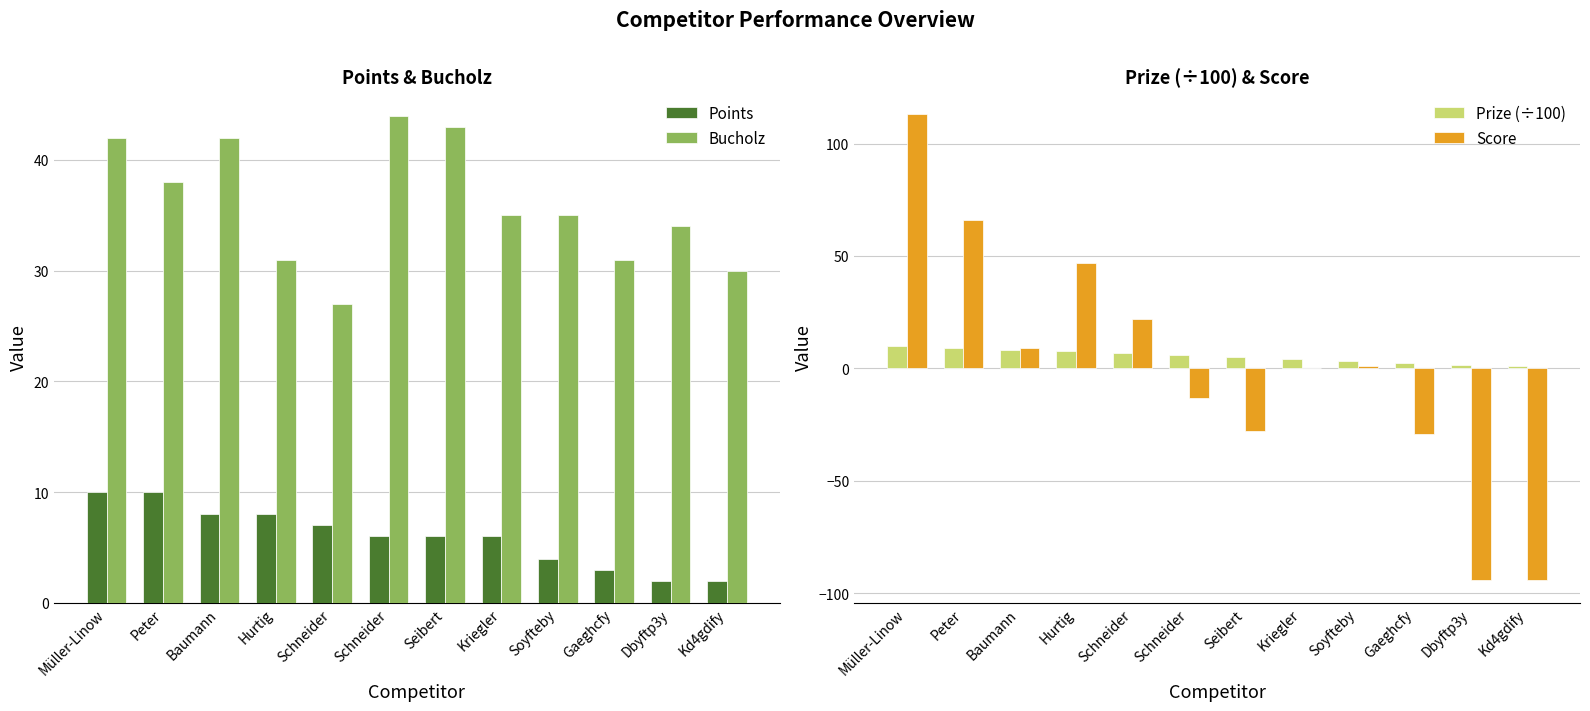

At which category does the chart reach its peak across all series?

Müller-Linow